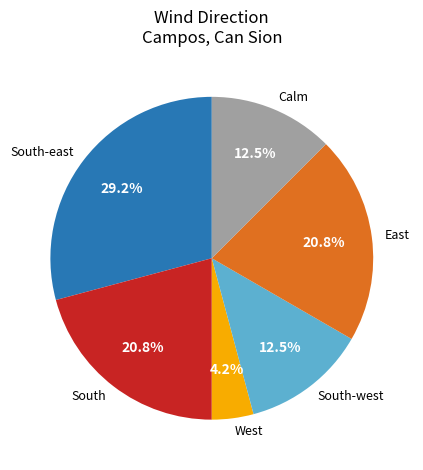

Is there any slice that represents more than half of the pie?

No